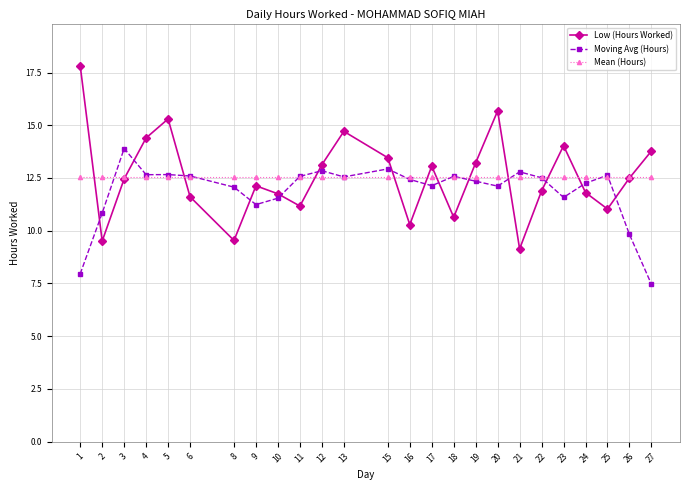

What is the value of the Moving Avg (Hours) point at the 17th from the left?

12.3